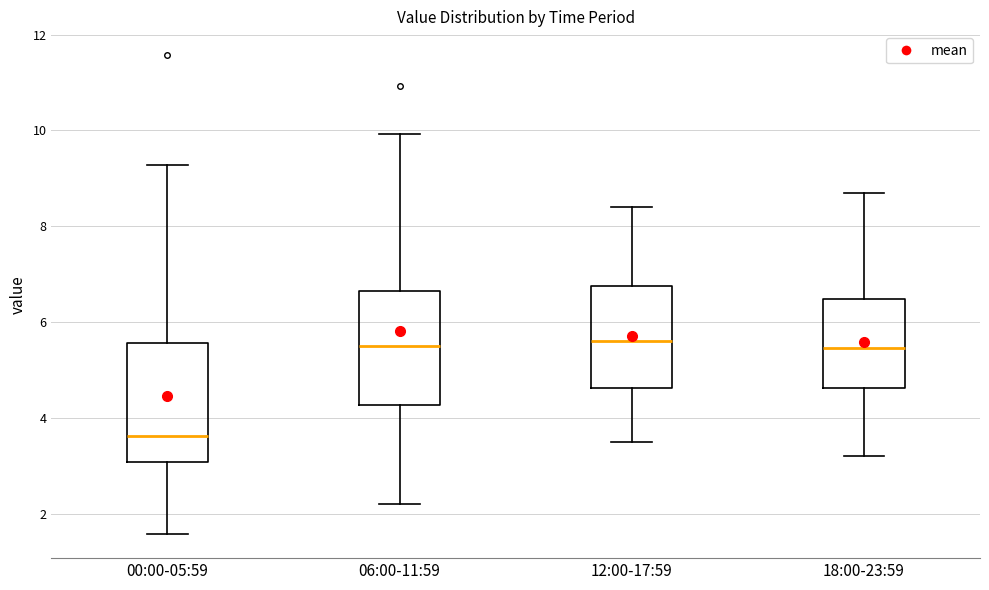

Where is the upper edge of the box for 00:00-05:59 on the y-axis? The values are not printed on the chart, so give them approximately, as read against the axis.

5.6